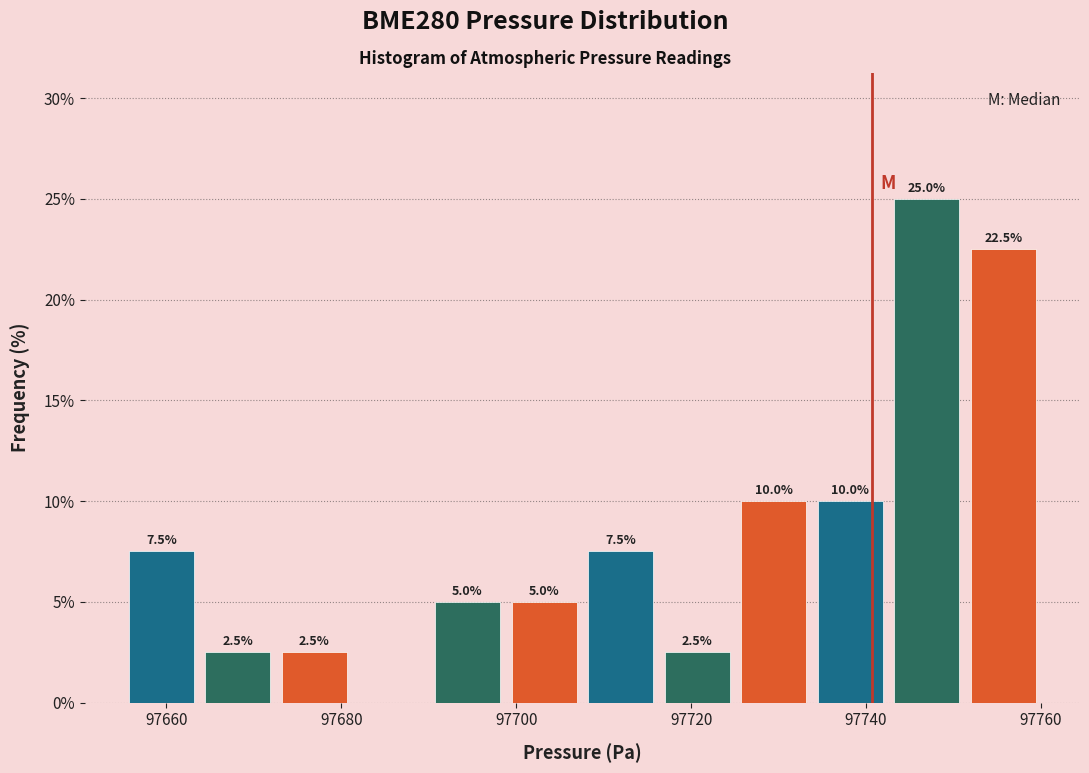

Which range on the x-axis has the tallest bar?

97742 to 97752